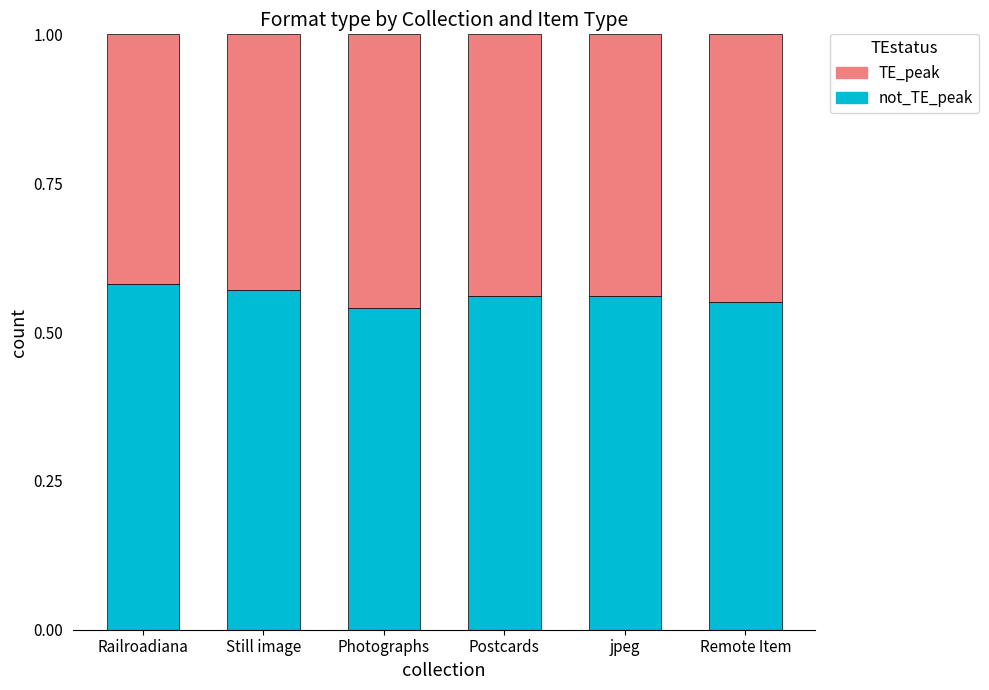

What is the total value across all series at Still image?

1.0